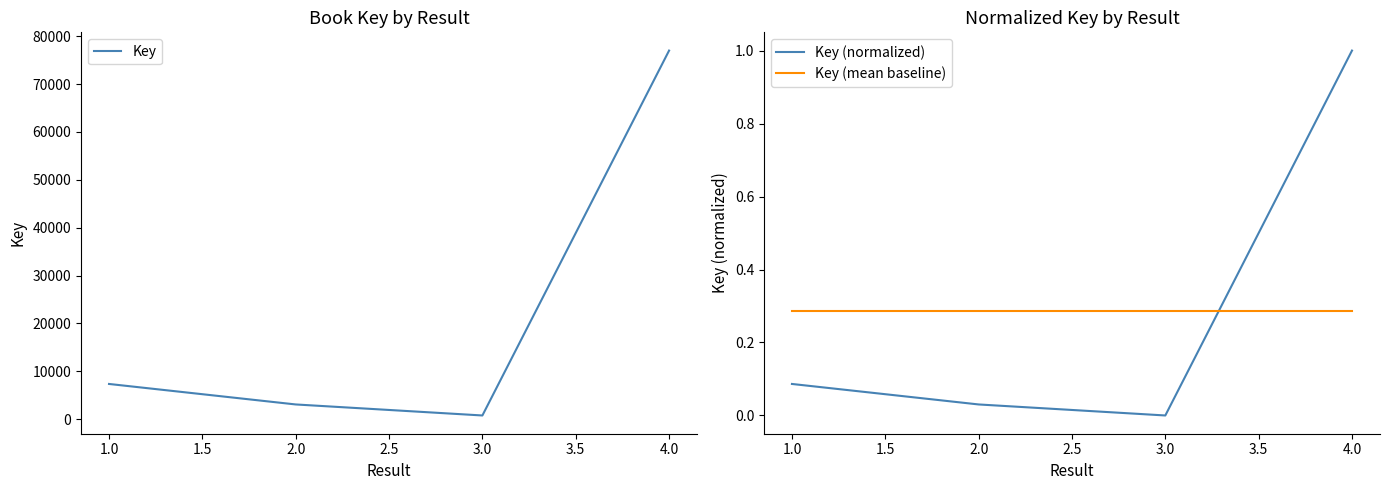

The value of Key (mean baseline) at 2.0 is 0.1. True or false?

False